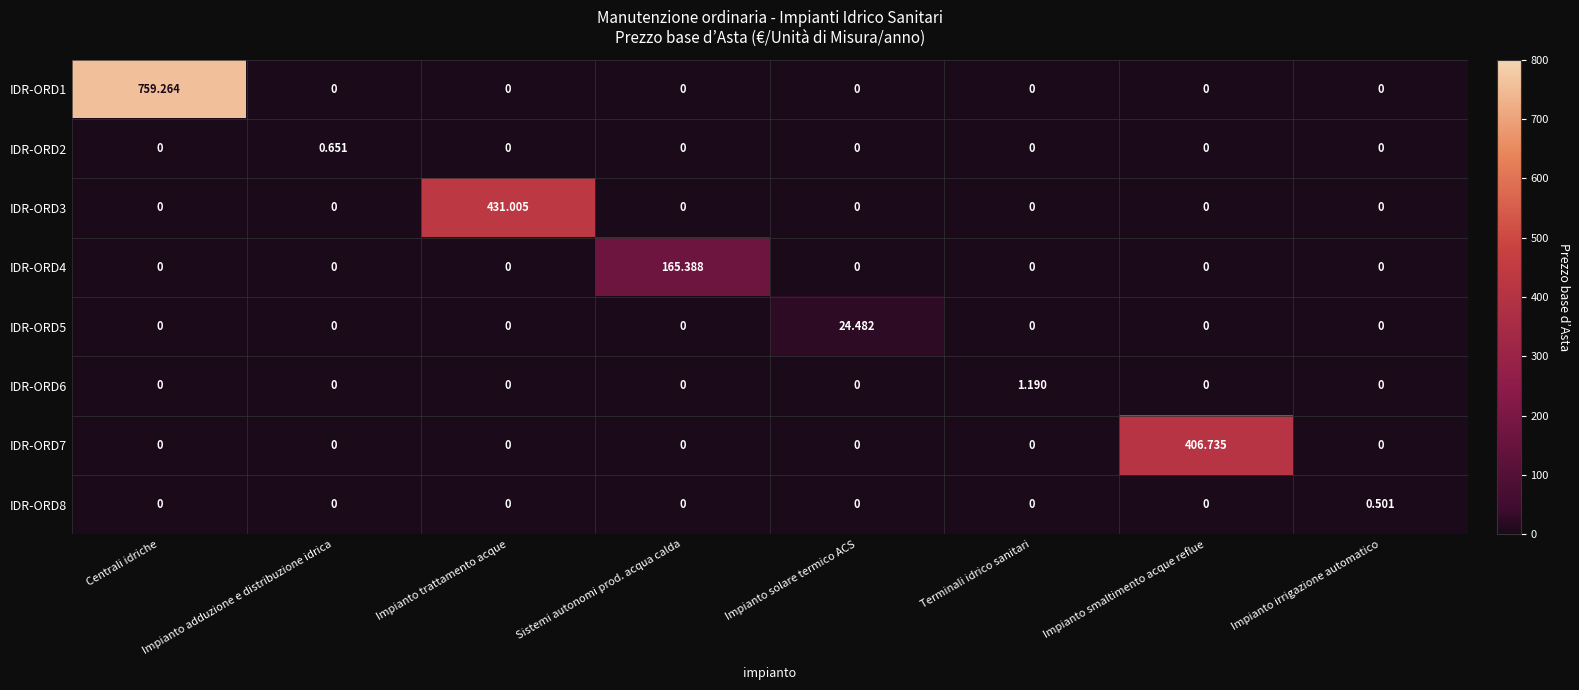

Which category has the highest value in the IDR-ORD6 series?

Terminali idrico sanitari